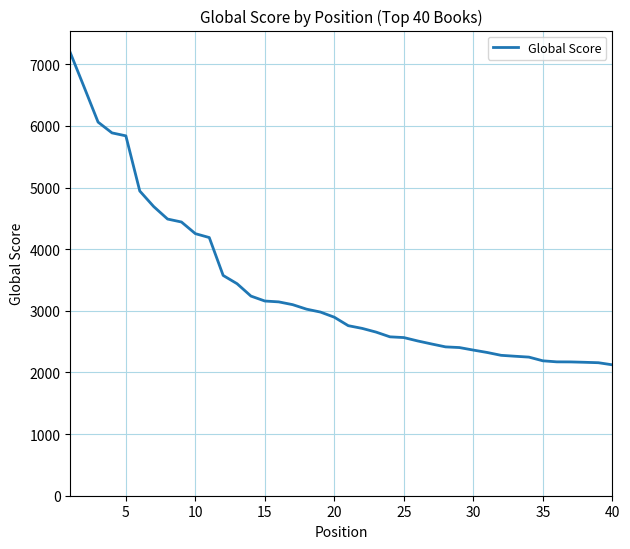

What is the greatest value displayed?

7188